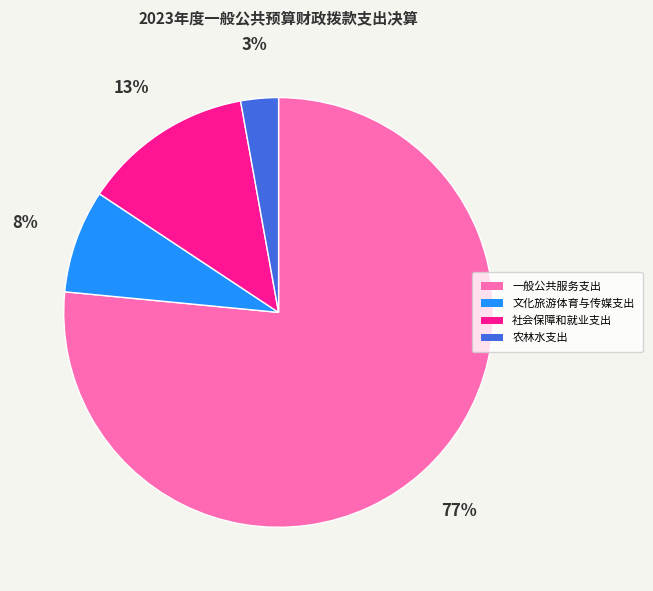

Between 农林水支出 and 文化旅游体育与传媒支出, which is larger?

文化旅游体育与传媒支出